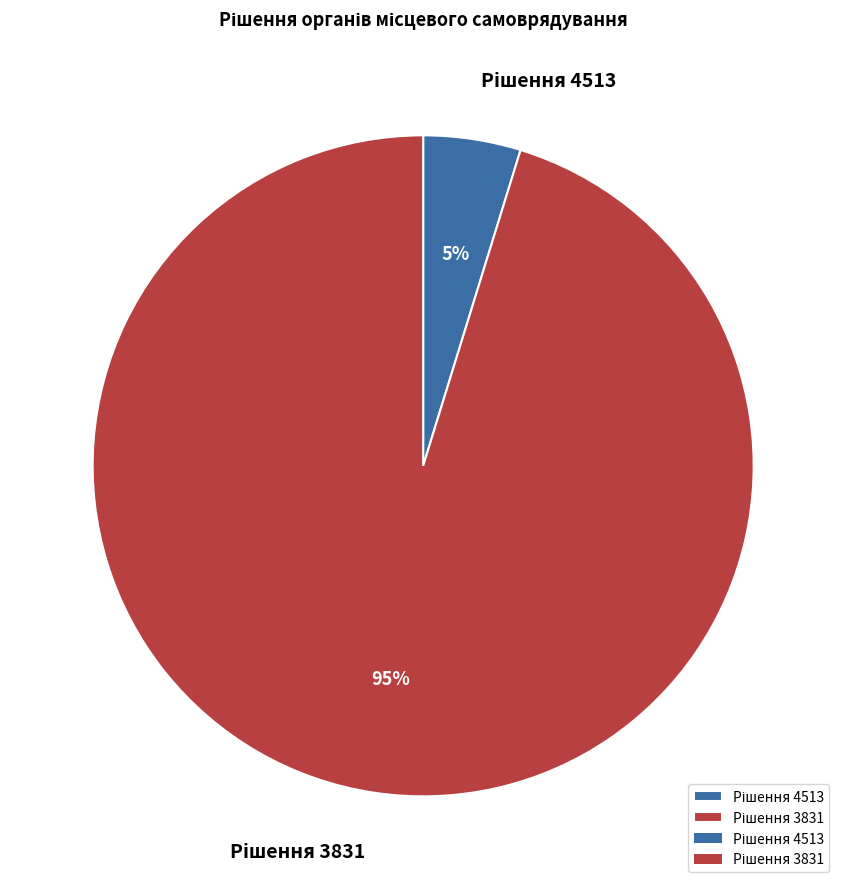

Does any single category account for the majority?

Yes